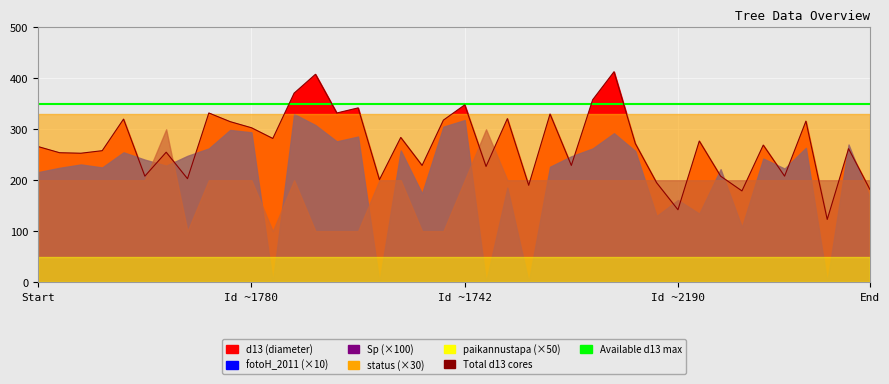

Where is Available d13 max nearest to the value 350?

Start